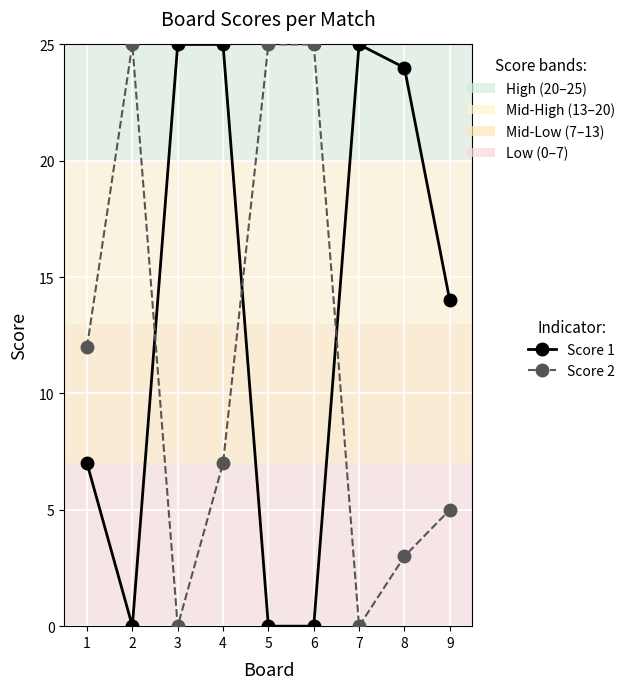

What is the total value across all series at 3?

25